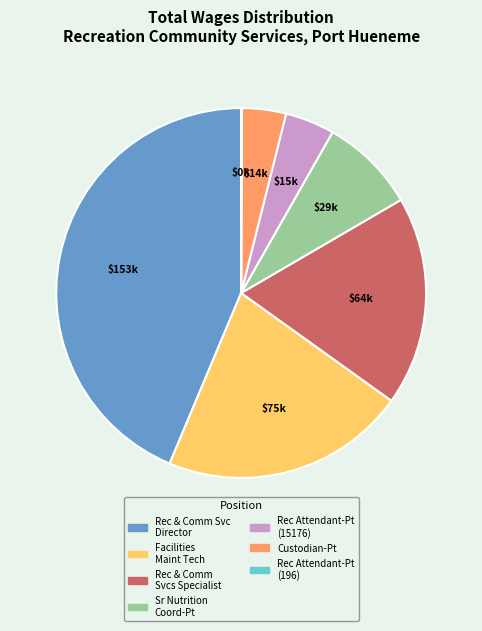

True or false: Rec & Comm Svc Director accounts for 44% of the total.

True